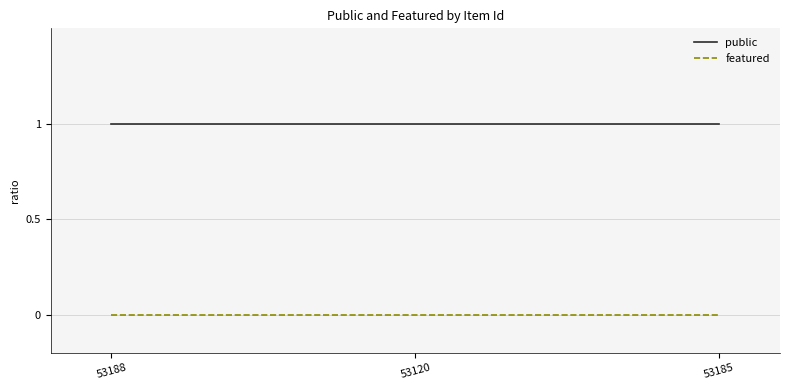

Rank the series at 53185 from highest to lowest value.

public, featured